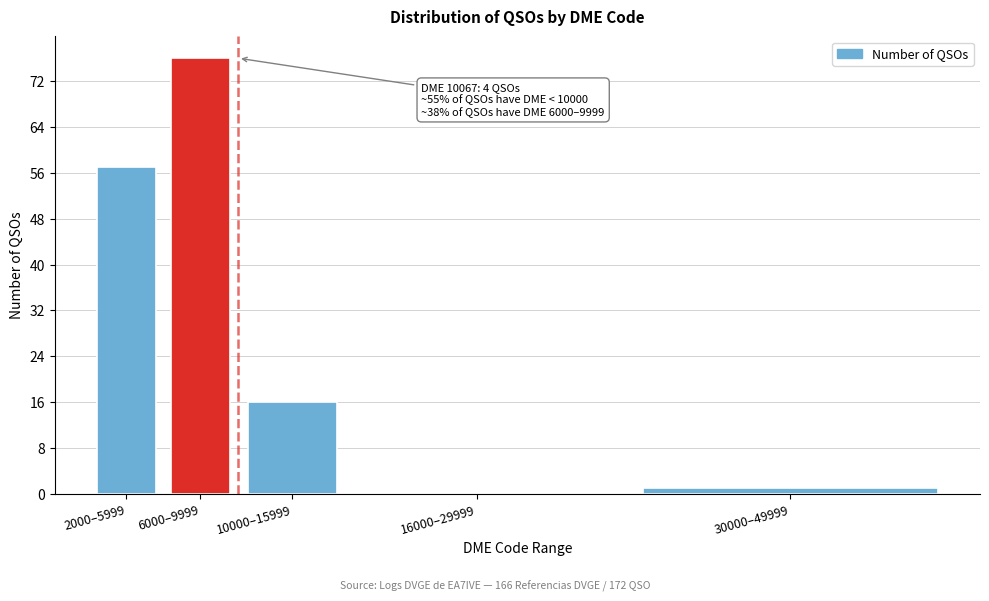

Reading right to left, what are all the values shown in this chart?

30000–49999=1	16000–29999=0	10000–15999=16	6000–9999=76	2000–5999=57